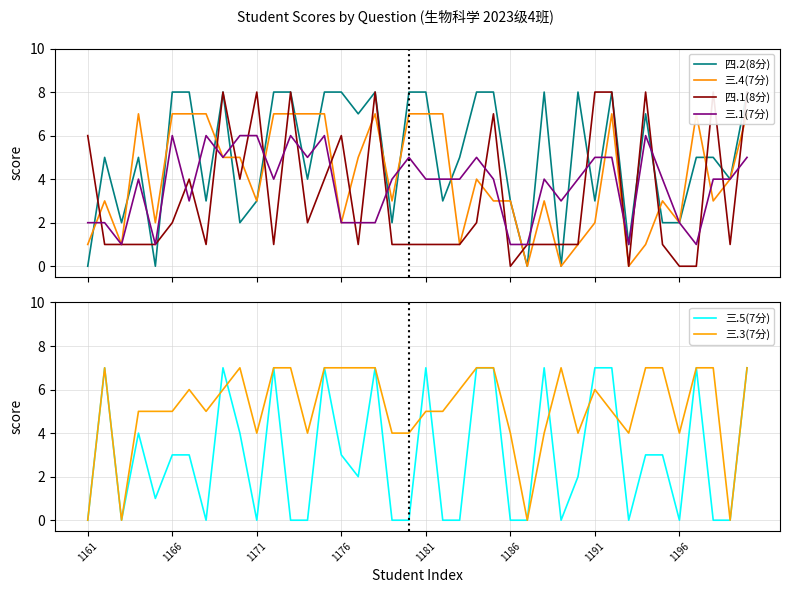

Reading left to right, what are all the values shown in this chart?

四.2(8分): 0	5	2	5	0	8	8	3	8	2	3	8	8	4	8	8	7	8	2	8	8	3	5	8	8	3	0	8	0	8	3	8	1	7	2	2	5	5	4	8
三.4(7分): 1	3	1	7	2	7	7	7	5	5	3	7	7	7	7	2	5	7	3	7	7	7	1	4	3	3	0	3	0	1	2	7	0	1	3	2	7	3	4	7
四.1(8分): 6	1	1	1	1	2	4	1	8	4	8	1	8	2	4	6	1	8	1	1	1	1	1	2	7	0	1	1	1	1	8	8	0	8	1	0	0	8	1	8
三.1(7分): 2	2	1	4	1	6	3	6	5	6	6	4	6	5	6	2	2	2	4	5	4	4	4	5	4	1	1	4	3	4	5	5	1	6	4	2	1	4	4	5
三.5(7分): 0	7	0	4	1	3	3	0	7	4	0	7	0	0	7	3	2	7	0	0	7	0	0	7	7	0	0	7	0	2	7	7	0	3	3	0	7	0	0	7
三.3(7分): 0	7	0	5	5	5	6	5	6	7	4	7	7	4	7	7	7	7	4	4	5	5	6	7	7	4	0	4	7	4	6	5	4	7	7	4	7	7	0	7